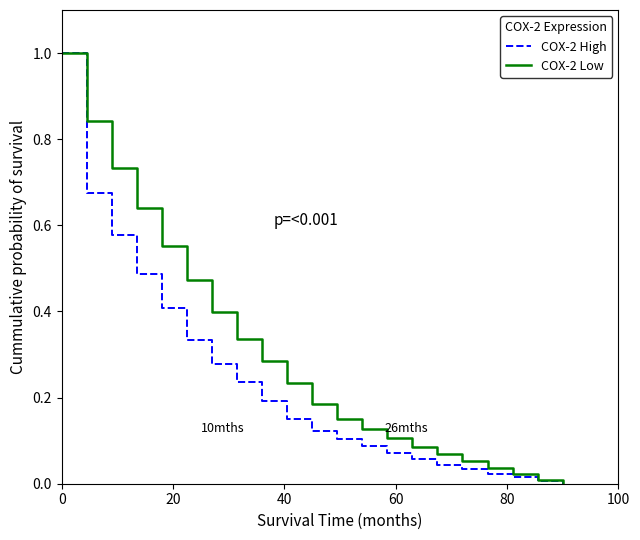

What is the maximum value shown in the chart?

1.0